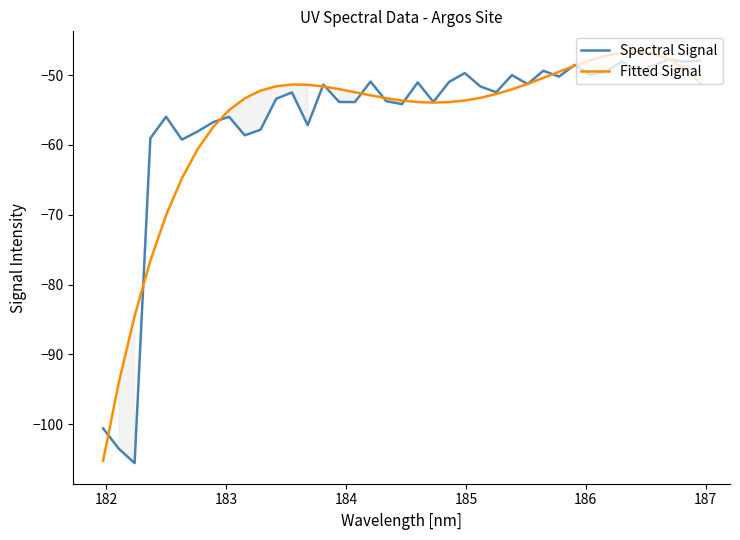

What is the minimum value for Spectral Signal?

-105.6